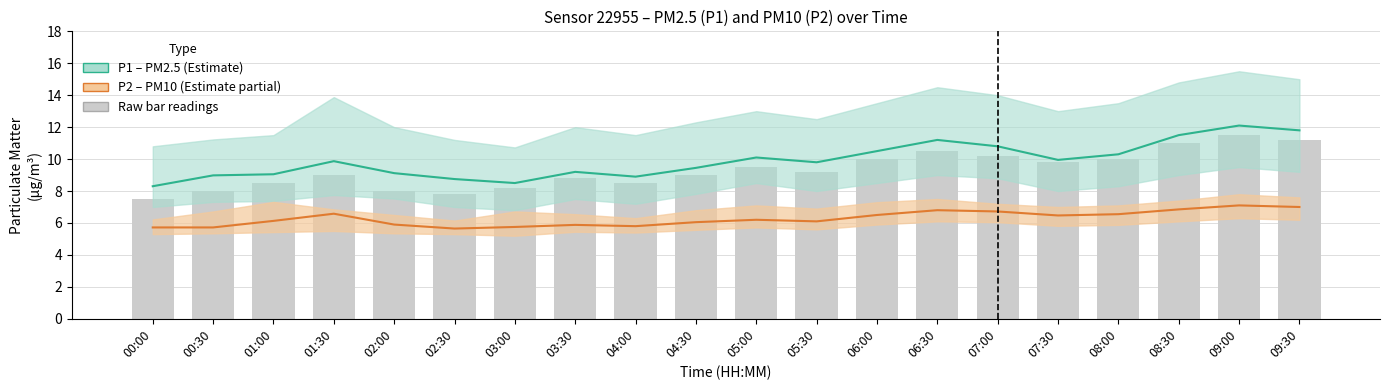

What is the greatest value displayed?

15.5